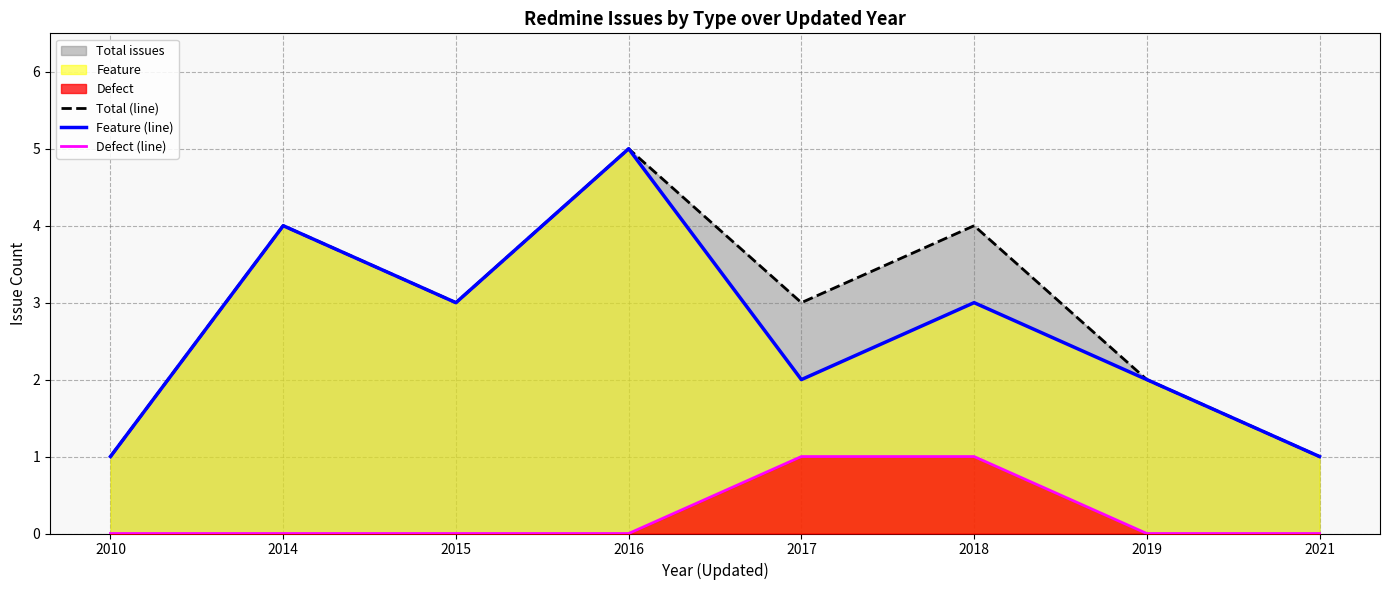

List the labels in order of Total (line) value, largest first.

2016, 2014, 2018, 2015, 2017, 2019, 2010, 2021